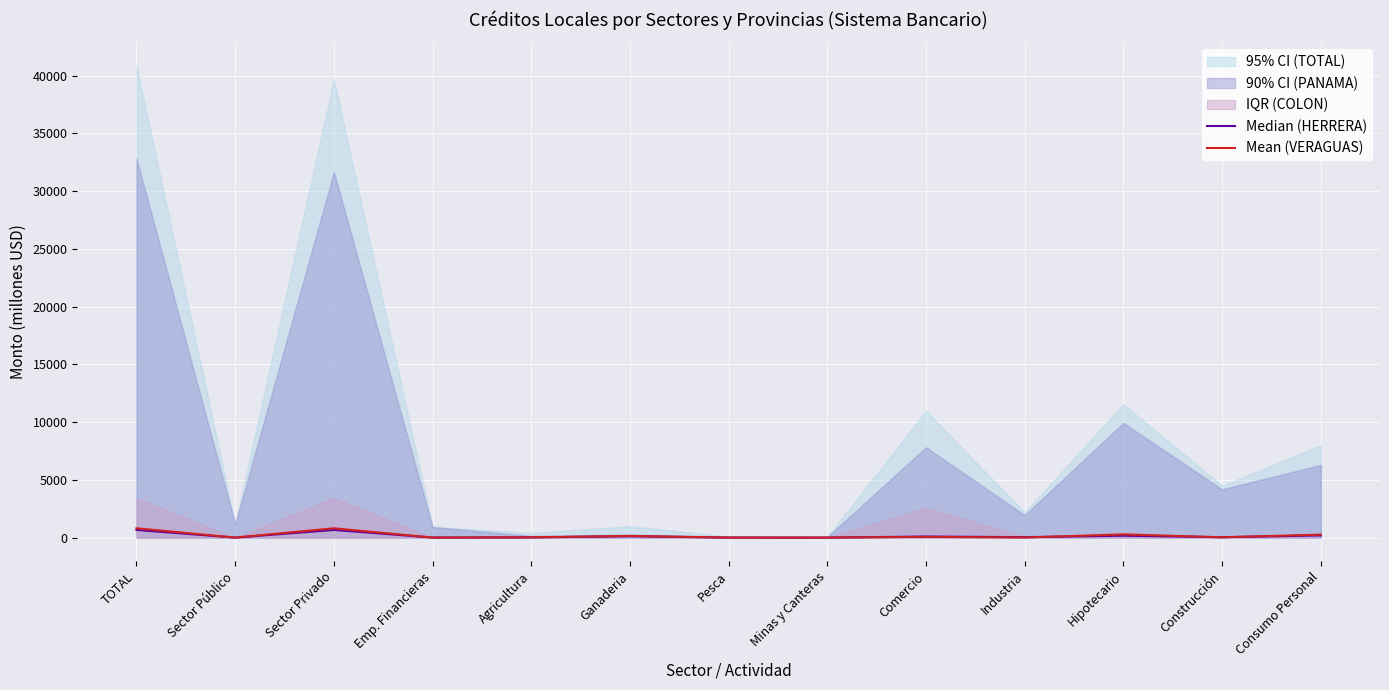

What is the sum of all Mean (VERAGUAS) values?

2423.7